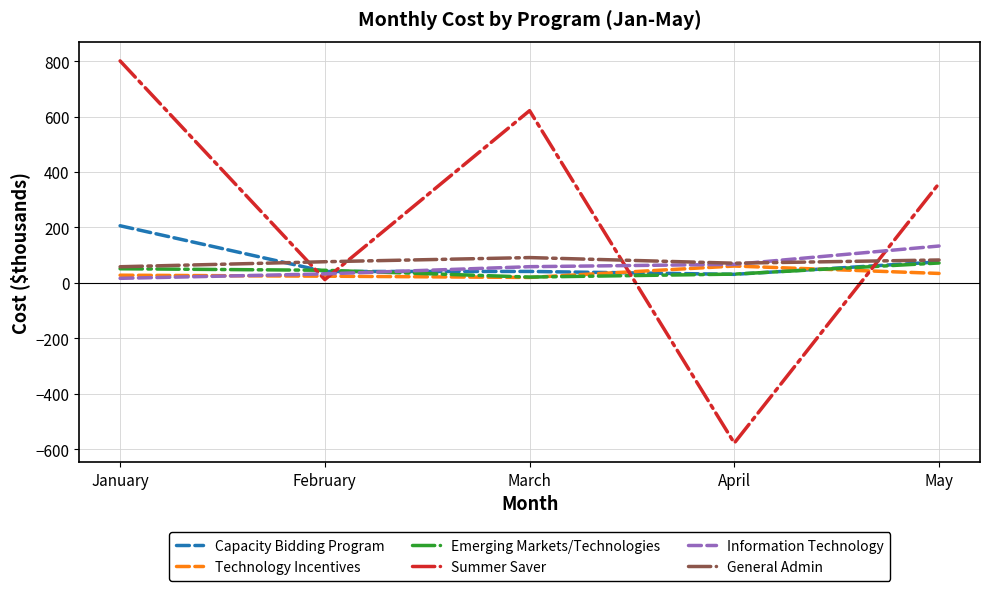

True or false: Capacity Bidding Program and Summer Saver intersect in this chart.

True